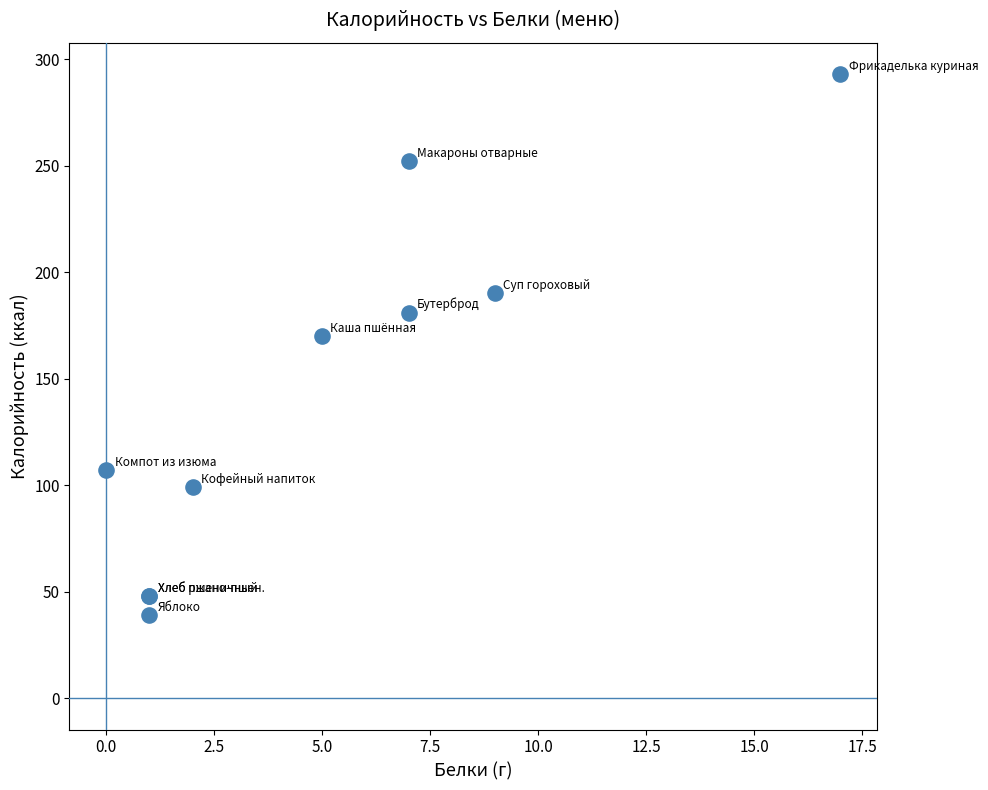

What Y value in the scatter plot is closest to 166?

170